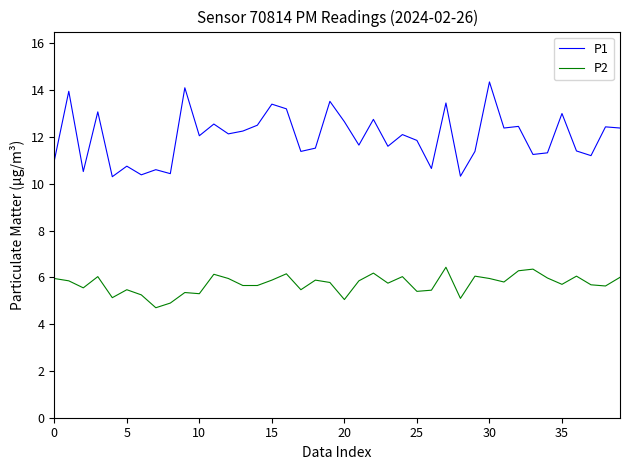

Rank the series by their maximum value, from lowest to highest.

P2, P1